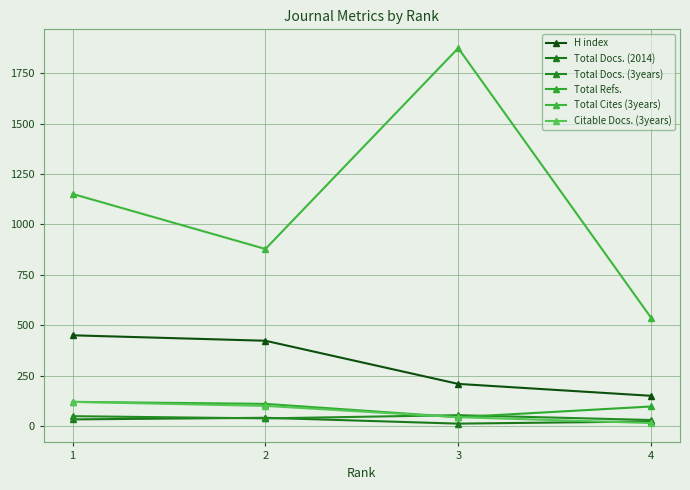

How many values in the Total Refs. series are below 110?

2